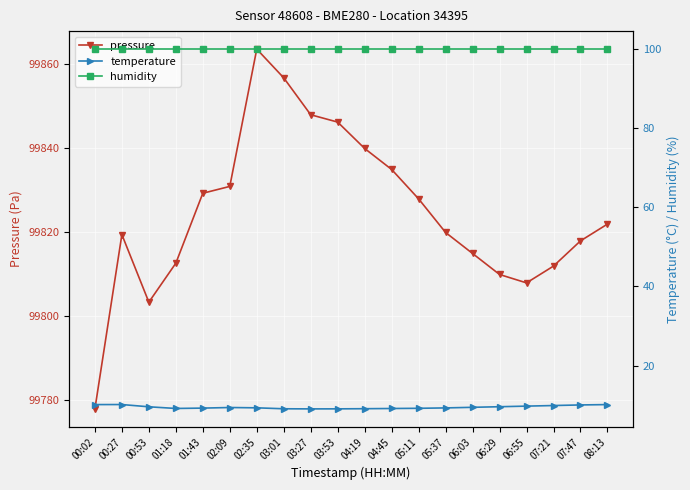

How many lines are shown in the chart?

3